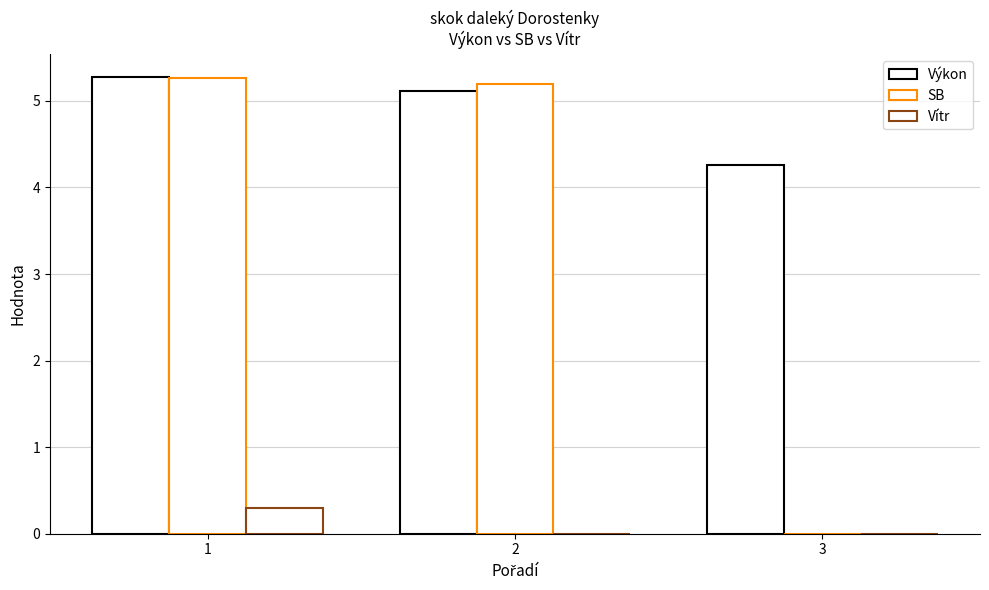

How many groups of bars are there?

3